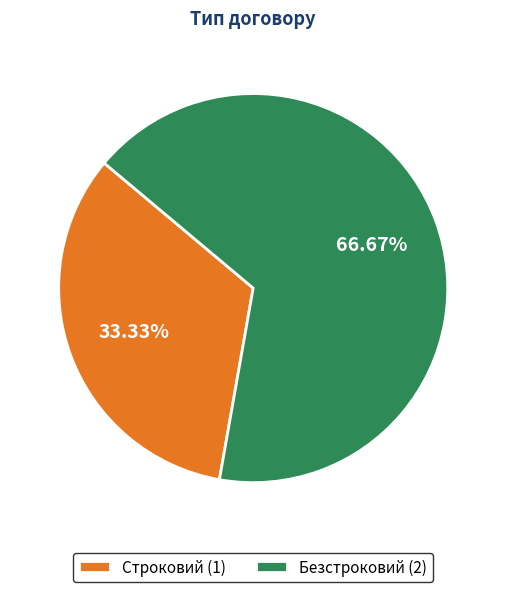

Is there a majority slice in this chart?

Yes